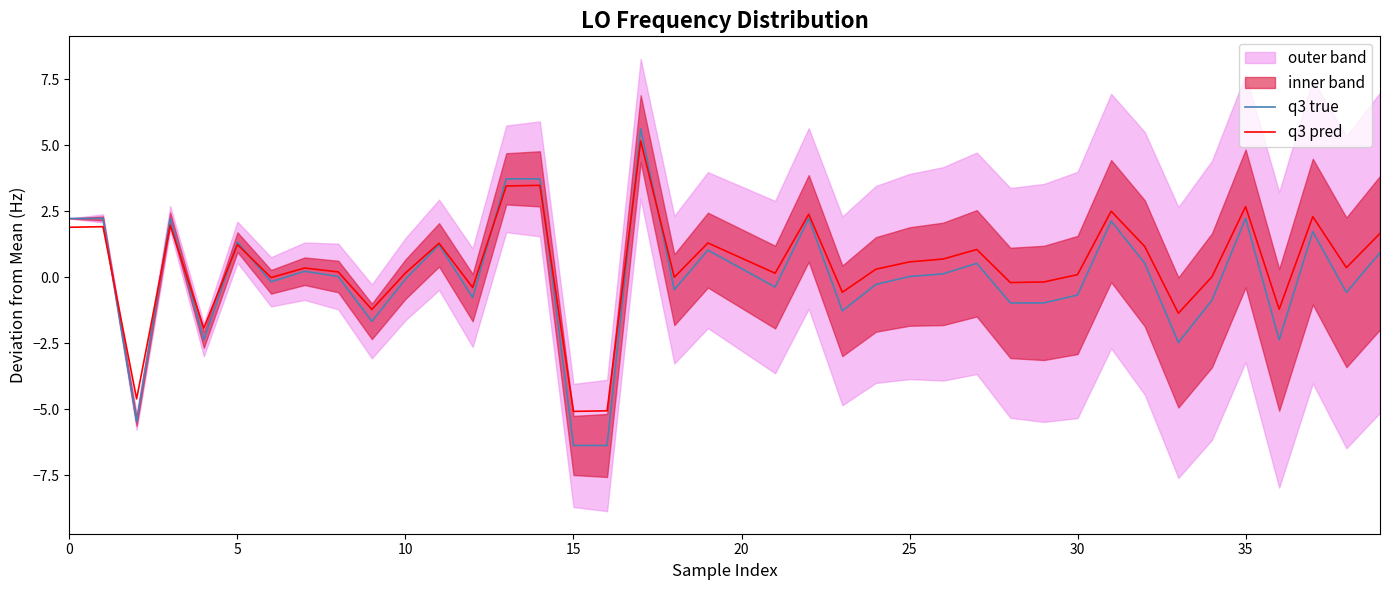

What is the highest value of the q3 pred series?

5.2